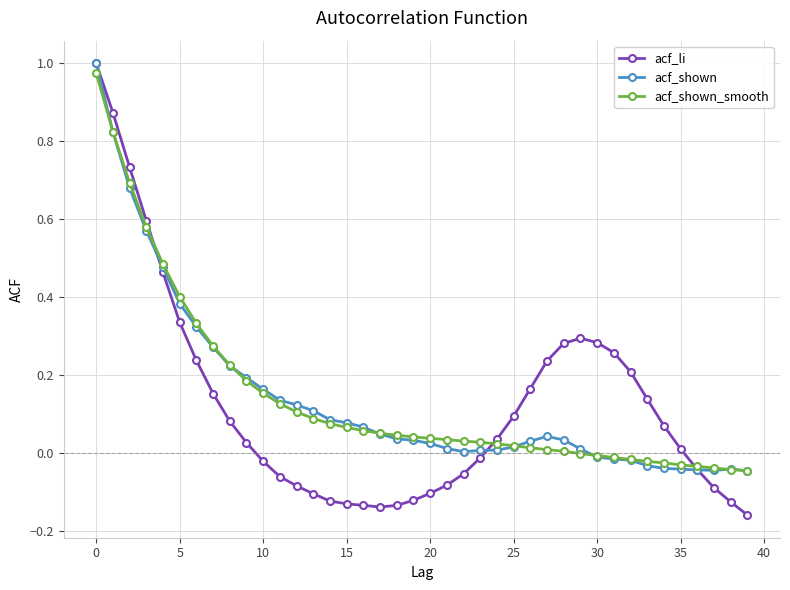

Which series has the largest range (max minus min)?

acf_li